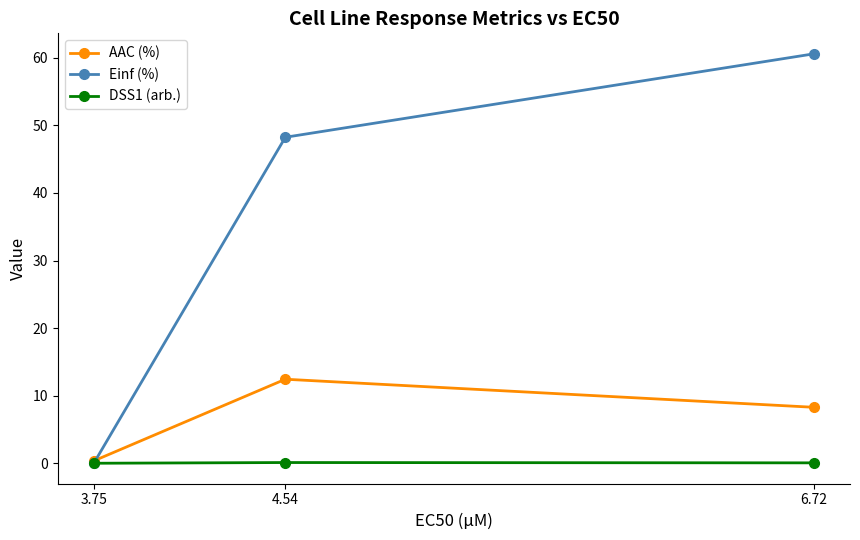

Count the number of data series in this chart.

3